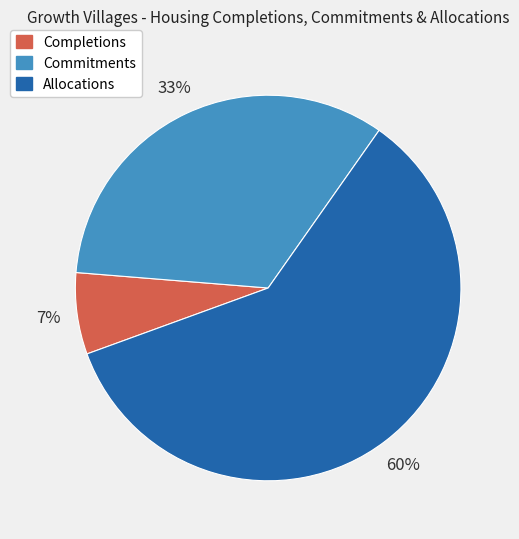

Is there a majority slice in this chart?

Yes